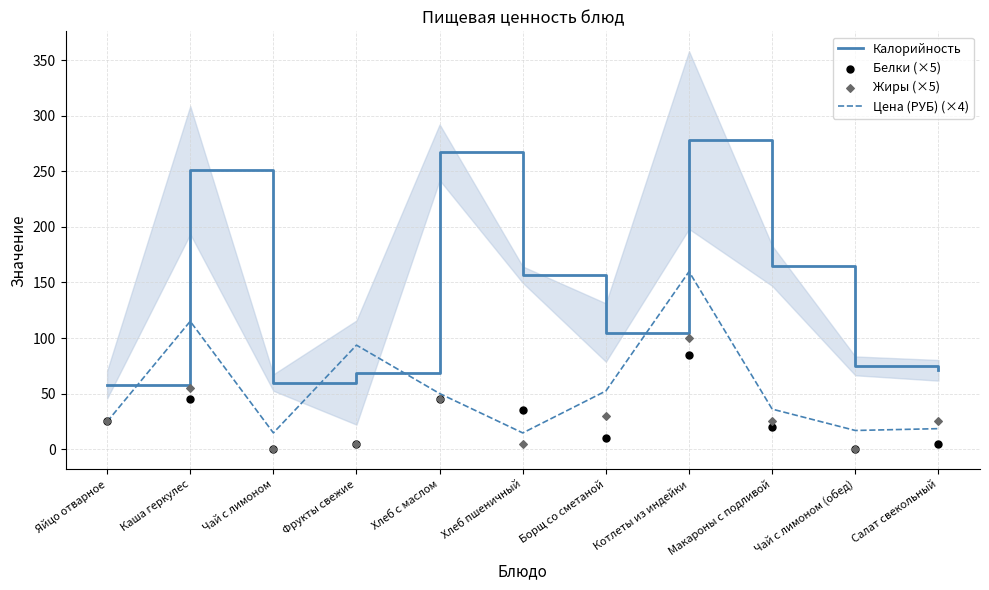

Which series reaches the minimum Y coordinate?

Белки (×5)